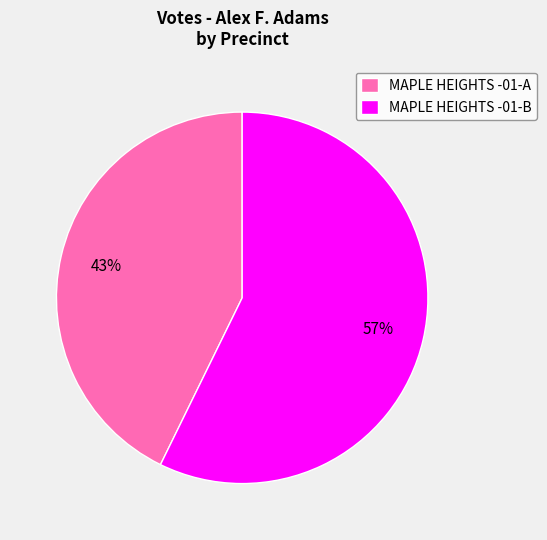

To the nearest percent, what is the difference between the largest and smallest slice percentages?

14%